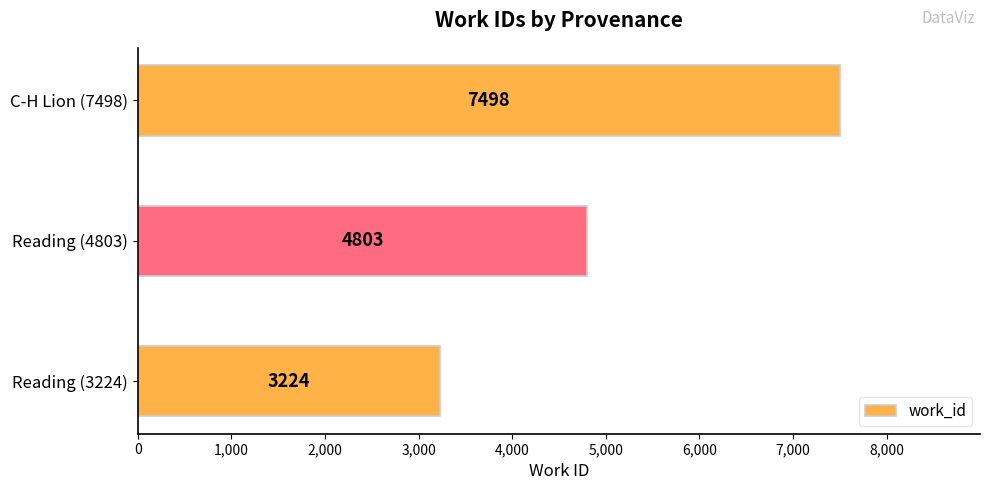

What is the greatest value displayed?

7498